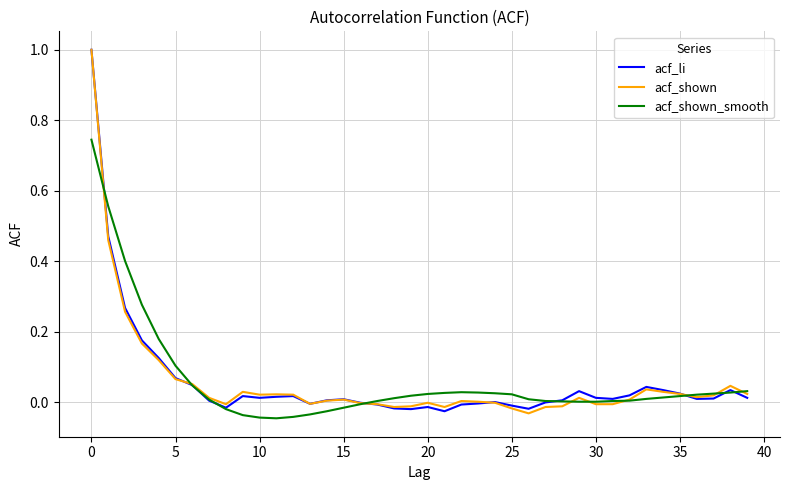

What is the difference between the maximum and second lowest values in the acf_li series?

1.0